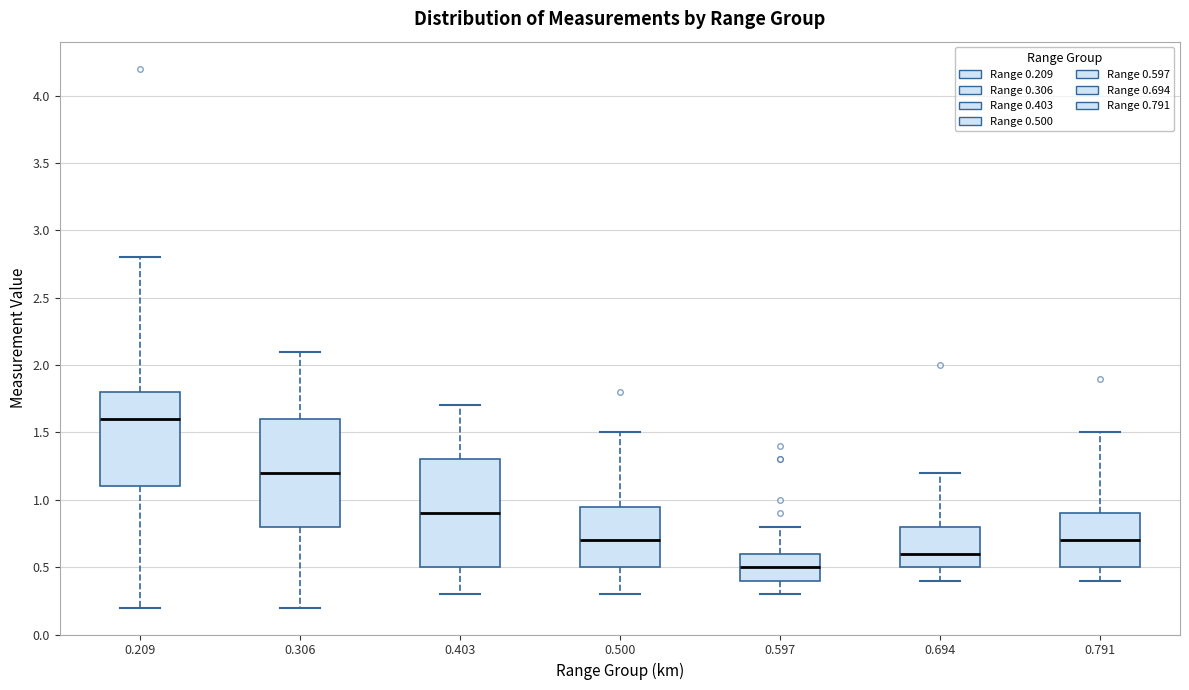

Reading left to right, read every box against the y-axis: the position of its median line, the range the box covers, and the ends of its whiskers. The values are not printed on the chart, so give them approximately, as read against the axis.

0.209: median 1.60, box 1.10 to 1.80, whiskers 0.20 to 2.80
0.306: median 1.20, box 0.80 to 1.60, whiskers 0.20 to 2.10
0.403: median 0.90, box 0.50 to 1.30, whiskers 0.30 to 1.70
0.500: median 0.70, box 0.50 to 0.95, whiskers 0.30 to 1.50
0.597: median 0.50, box 0.40 to 0.60, whiskers 0.30 to 0.80
0.694: median 0.60, box 0.50 to 0.80, whiskers 0.40 to 1.20
0.791: median 0.70, box 0.50 to 0.90, whiskers 0.40 to 1.50